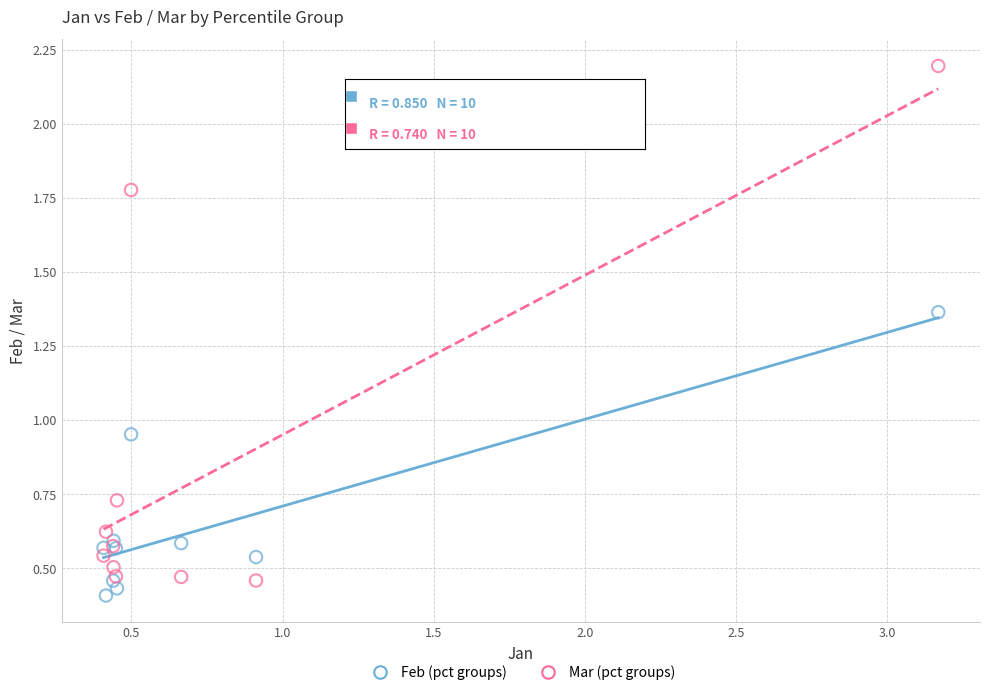

Which series contains the highest Y value?

Mar (pct groups)